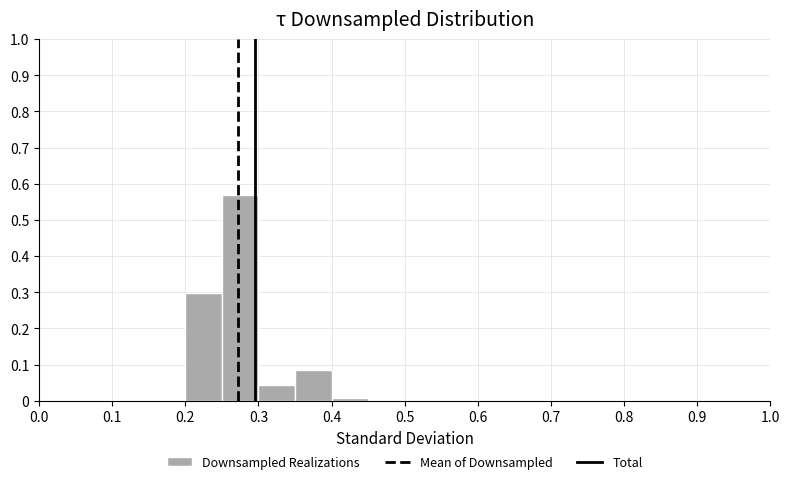

Reading left to right, transcribe this chart: for each bar, give the range it covers on the x-axis and its height. The values are not printed on the chart, so give them approximately, as read against the axis.

0.00 to 0.05: 0
0.05 to 0.10: 0
0.10 to 0.15: 0
0.15 to 0.20: 0
0.20 to 0.25: 0.30
0.25 to 0.30: 0.57
0.30 to 0.35: 0.04
0.35 to 0.40: 0.09
0.40 to 0.45: under 0.01
0.45 to 0.50: 0
0.50 to 0.55: 0
0.55 to 0.60: 0
0.60 to 0.65: 0
0.65 to 0.70: 0
0.70 to 0.75: 0
0.75 to 0.80: 0
0.80 to 0.85: 0
0.85 to 0.90: 0
0.90 to 0.95: 0
0.95 to 1.00: 0